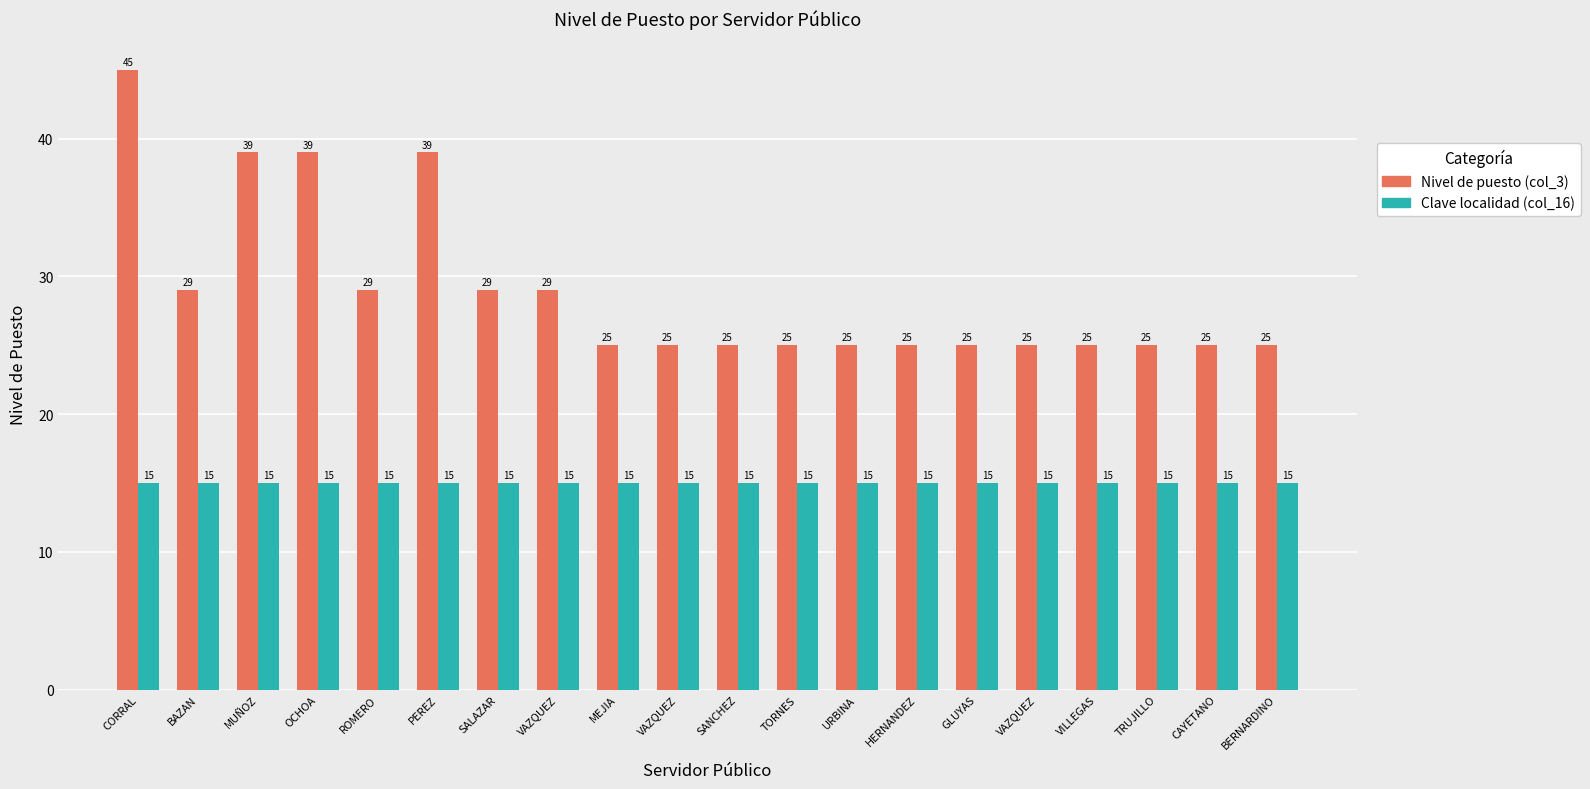

Is the value of Nivel de puesto (col_3) at OCHOA greater than the value of Clave localidad (col_16) at GLUYAS?

Yes